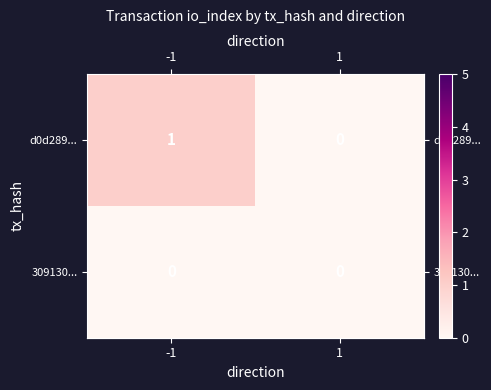

What is the maximum value shown in the chart?

1